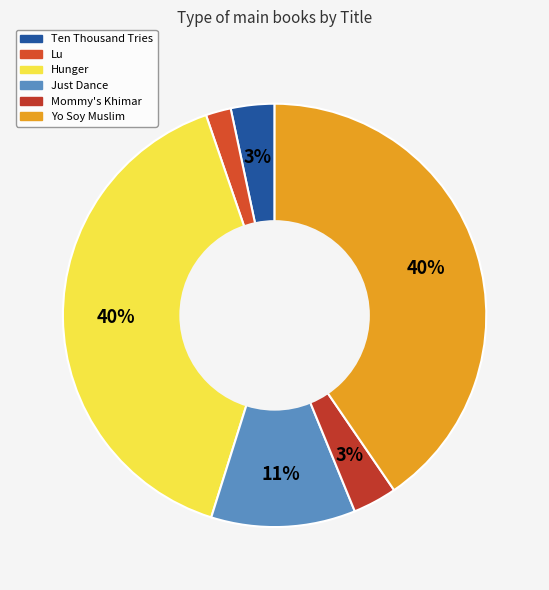

Count the number of slices in the pie.

6